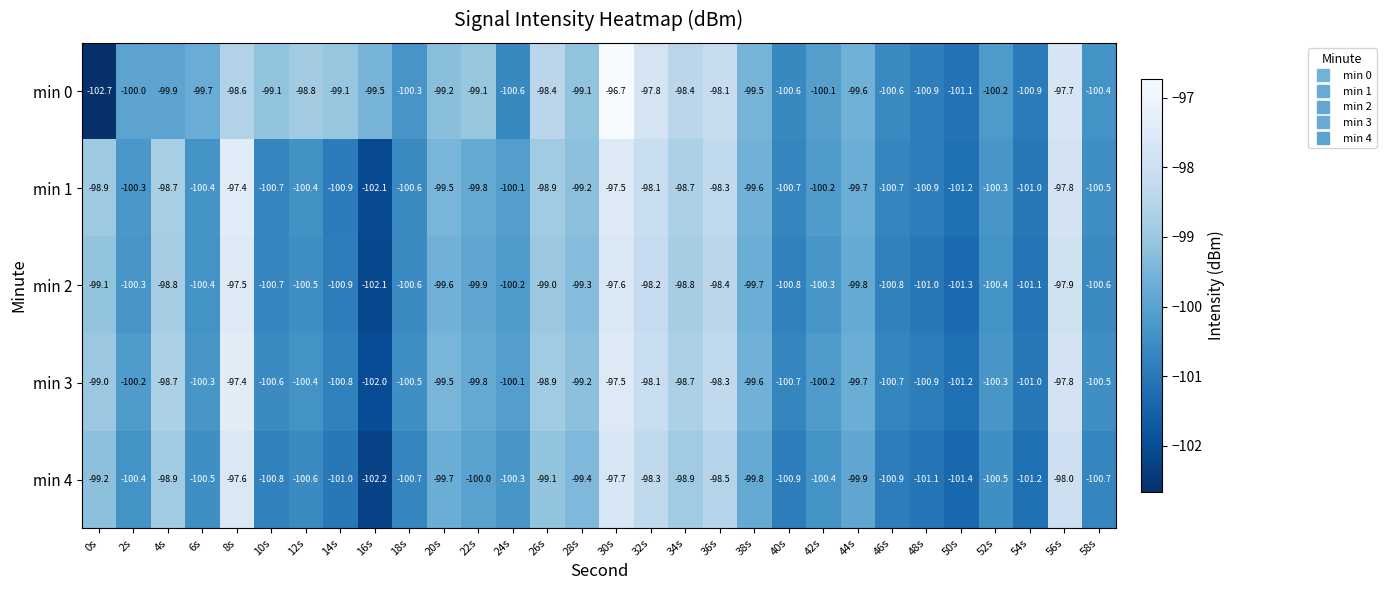

Which series has the widest spread of values?

min 0